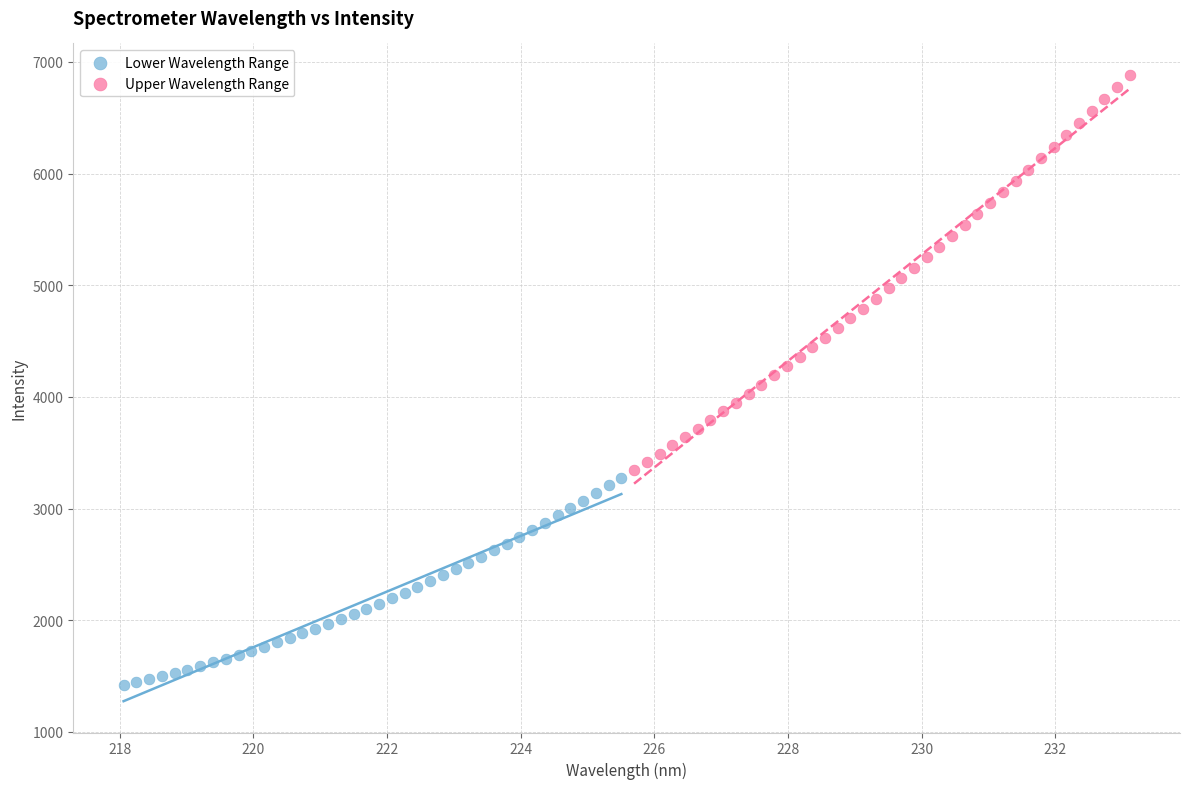

Which series has the widest spread of Y values?

Upper Wavelength Range